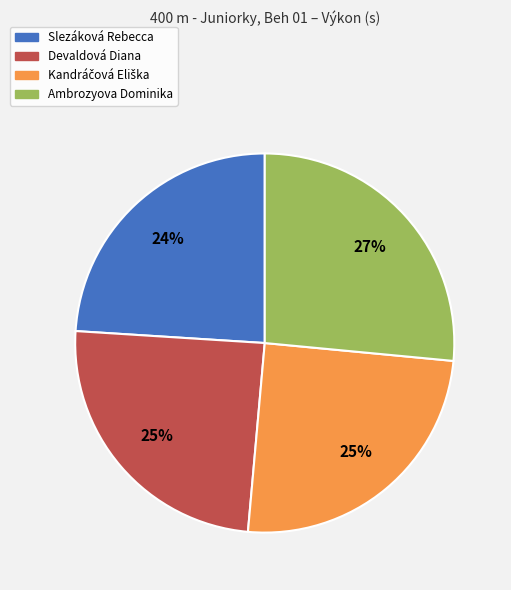

Which slice is the smallest?

Slezáková Rebecca